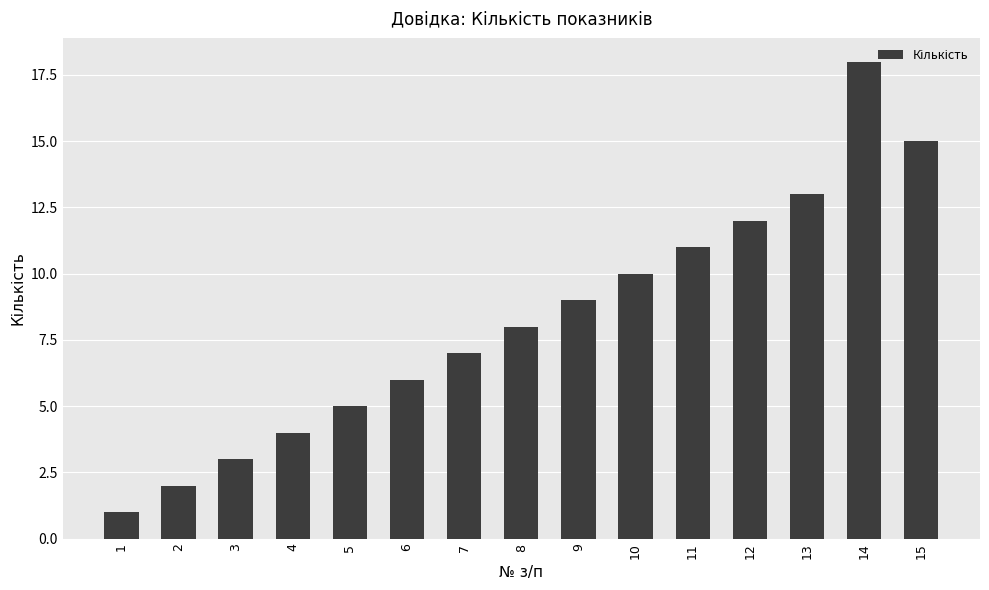

Reading left to right, extract all data points from this chart.

1	2	3	4	5	6	7	8	9	10	11	12	13	18	15